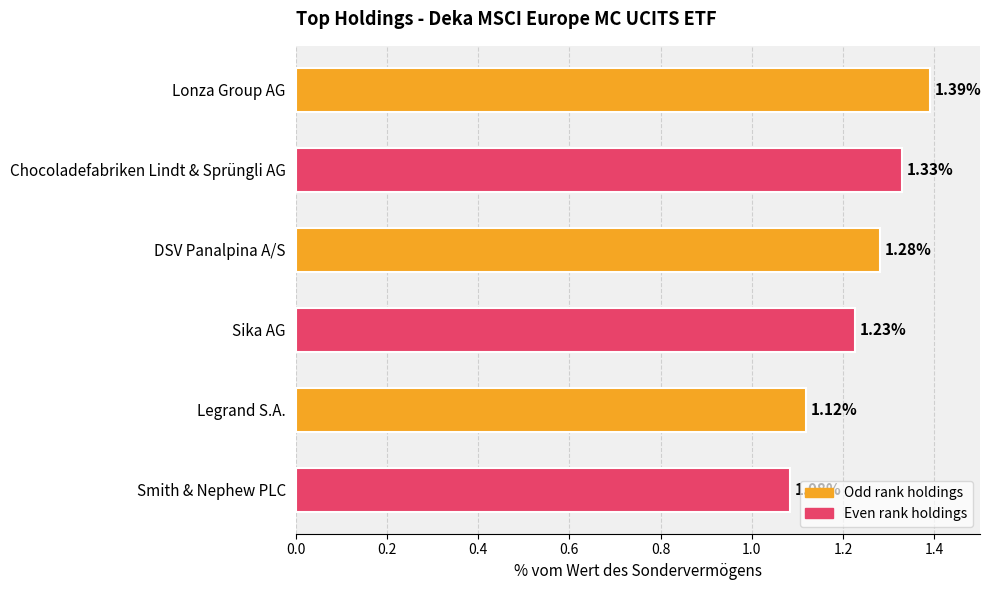

List the labels in order of value, smallest first.

Smith & Nephew PLC, Legrand S.A., Sika AG, DSV Panalpina A/S, Chocoladefabriken Lindt & Sprüngli AG, Lonza Group AG